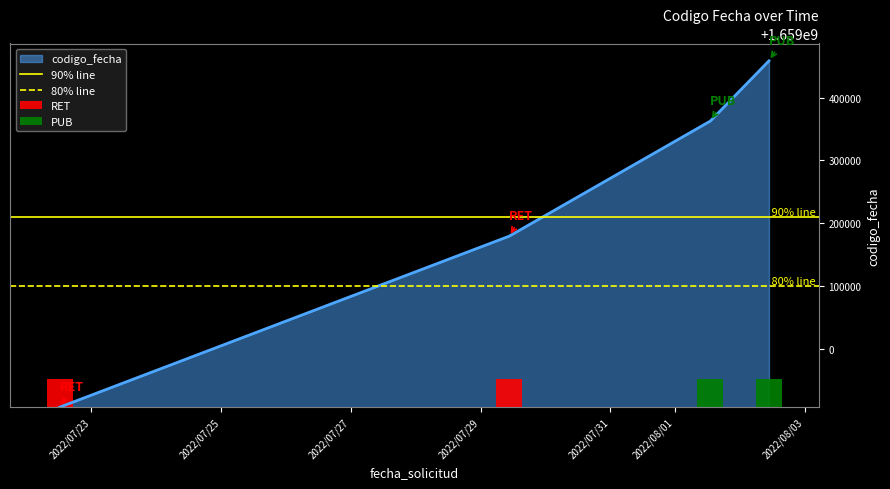

True or false: codigo_fecha has more than 2 interior local peaks.

False